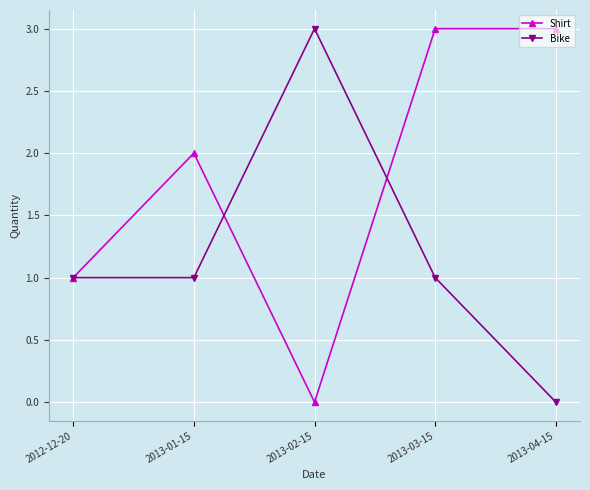

Where is the first local maximum for Bike?

2013-02-15